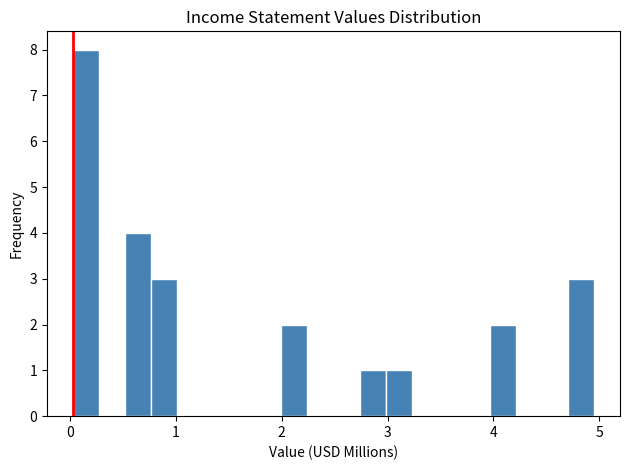

Around what value on the x-axis is the tallest bar? Give the approximate position of its centre, as read against the axis.

0.2